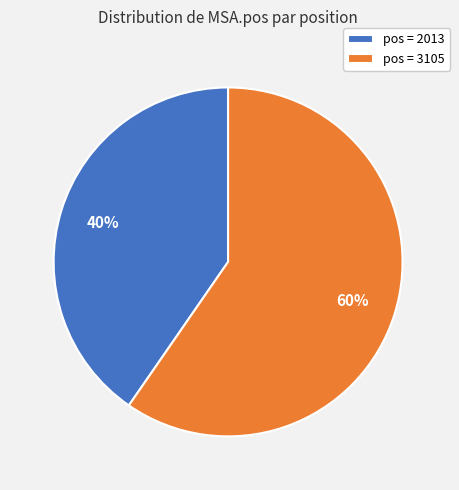

Rank the categories by value from lowest to highest.

pos = 2013, pos = 3105